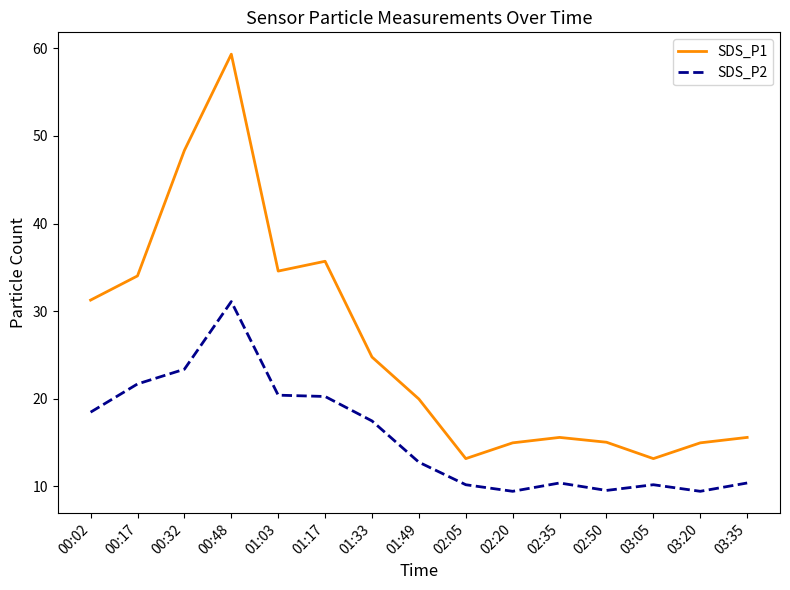

What is the total value across all series at 03:35?

26.0